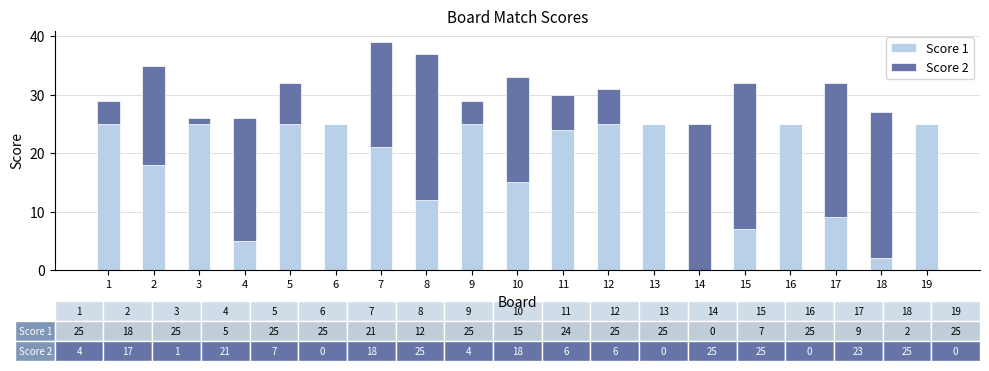

True or false: Score 1 has a value of 25 at 5.

True